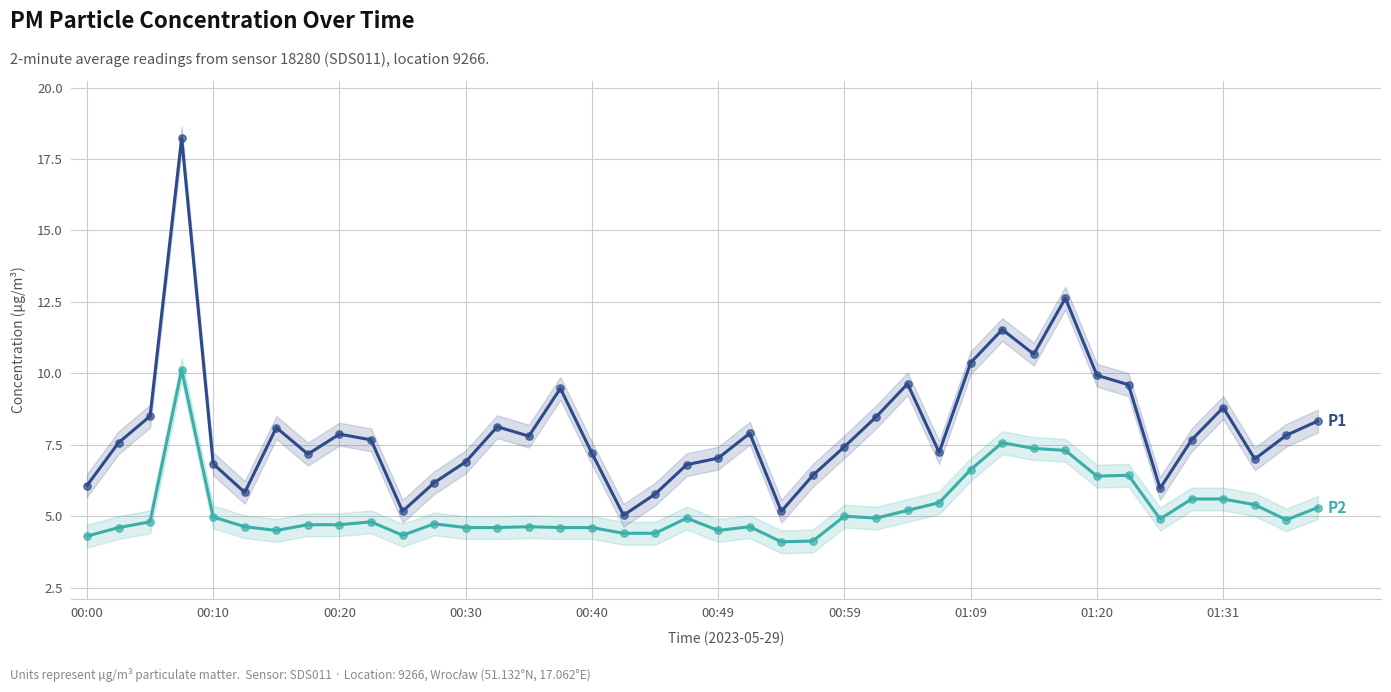

What is the total value across all series at 38?

12.7